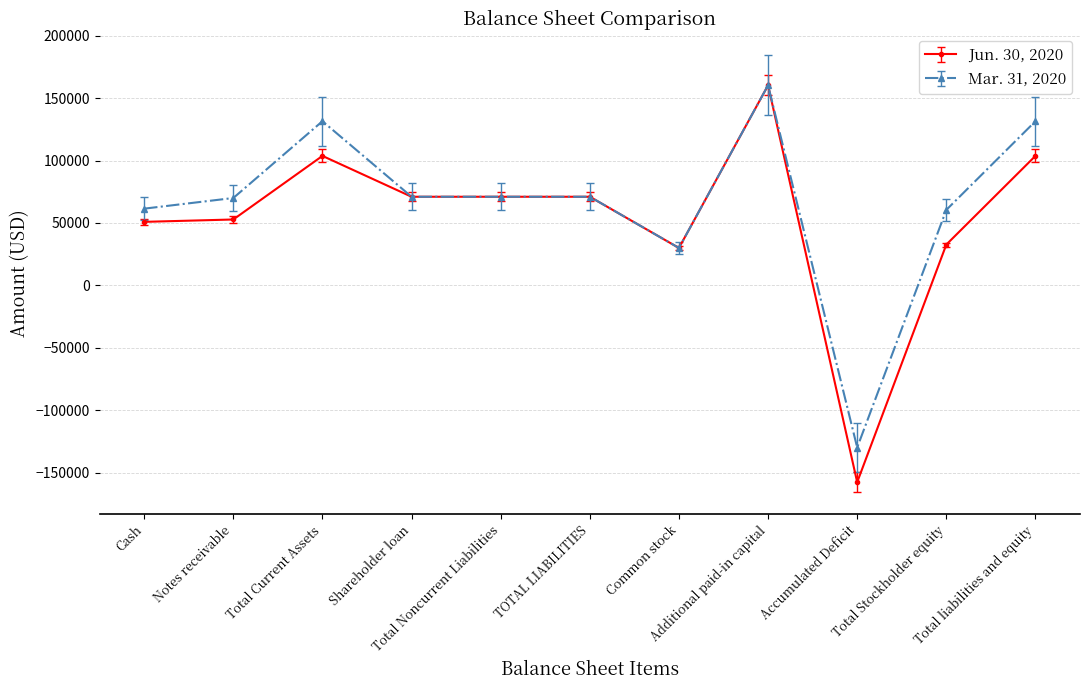

Does the chart have visible grid lines?

Yes